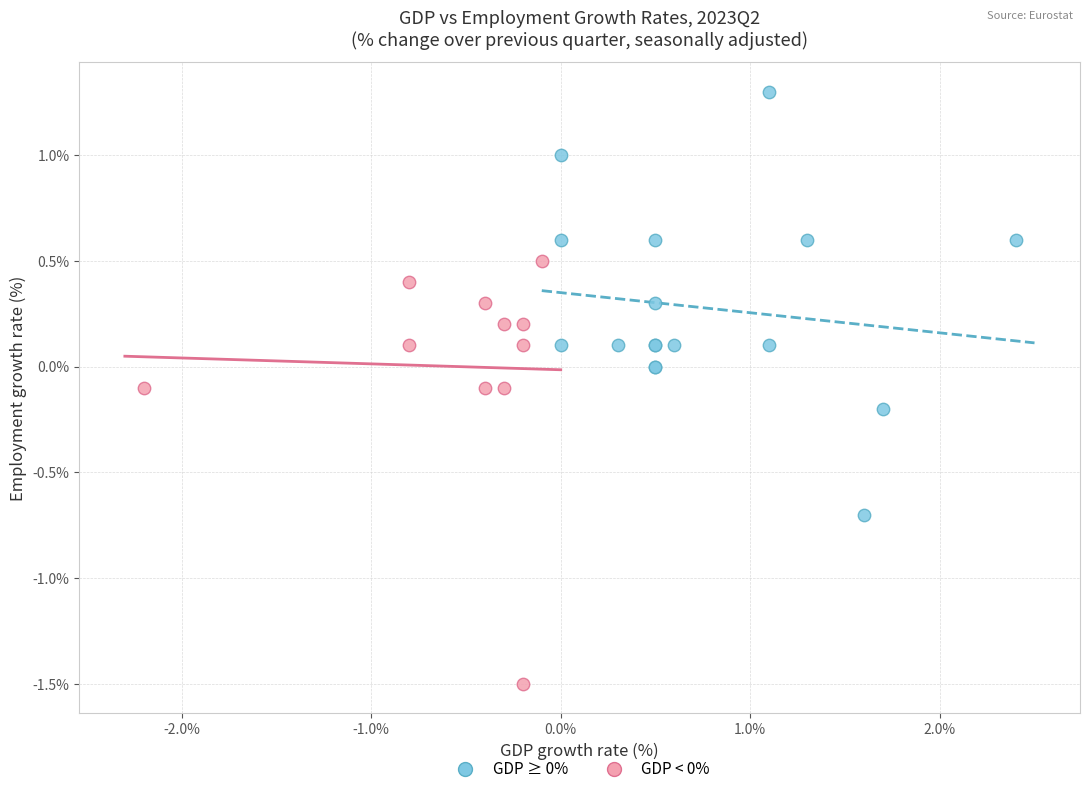

Which series reaches the maximum Y coordinate?

GDP ≥ 0%